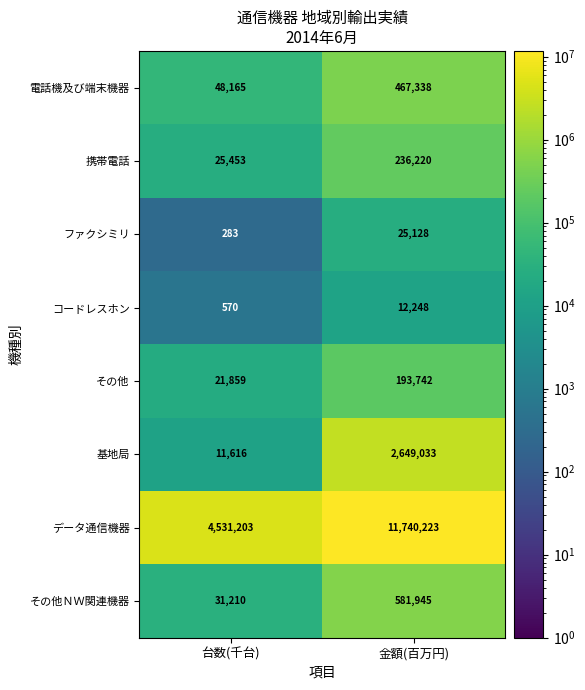

At how many categories does at least one series exceed 2644701?

2